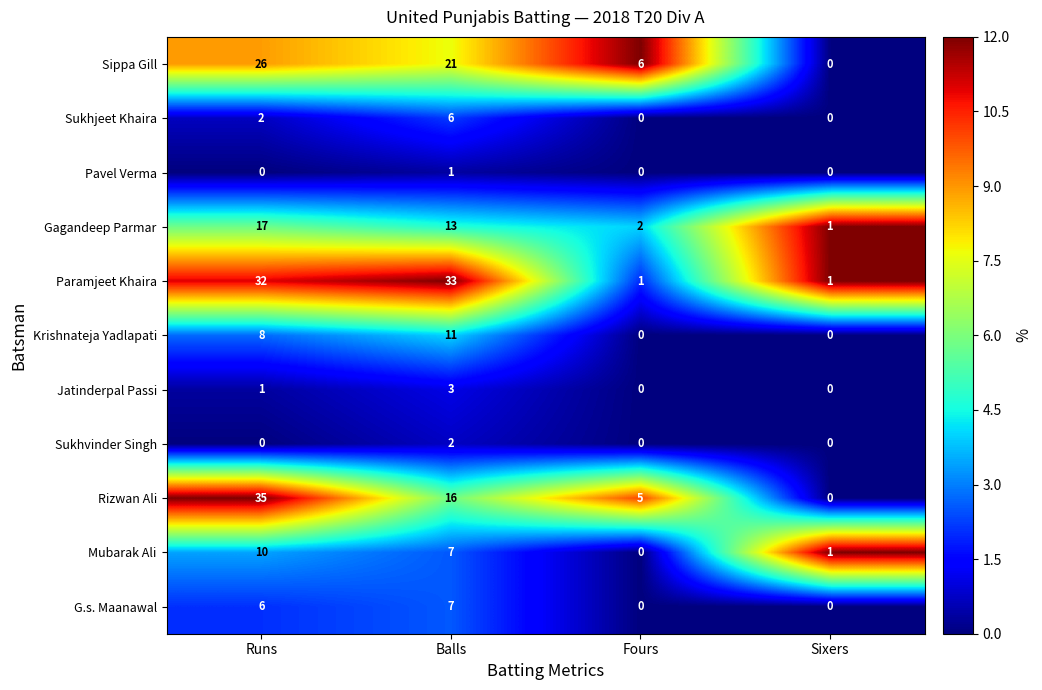

List the series in order of their peak value, highest first.

Rizwan Ali, Paramjeet Khaira, Sippa Gill, Gagandeep Parmar, Krishnateja Yadlapati, Mubarak Ali, G.s. Maanawal, Sukhjeet Khaira, Jatinderpal Passi, Sukhvinder Singh, Pavel Verma